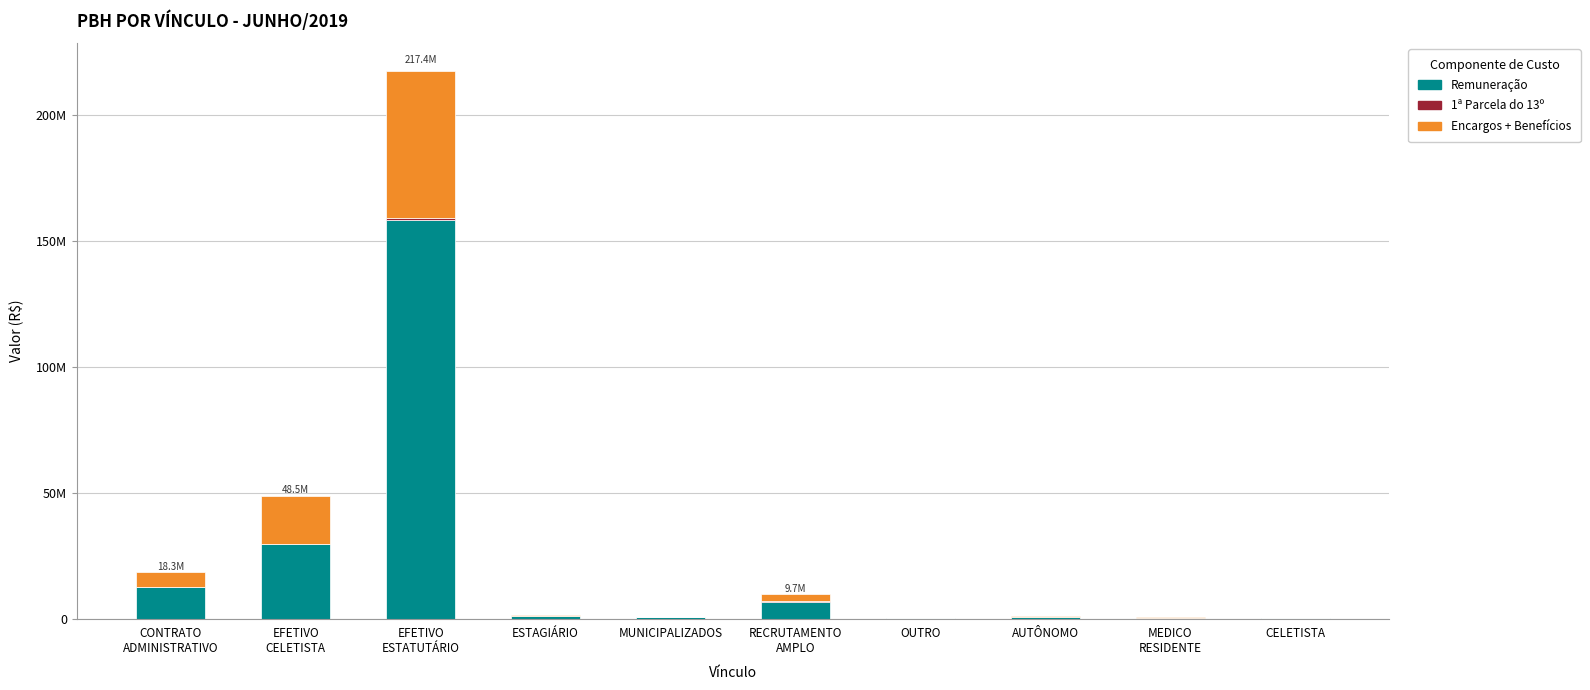

Are the bars grouped side by side (vs. stacked)?

No